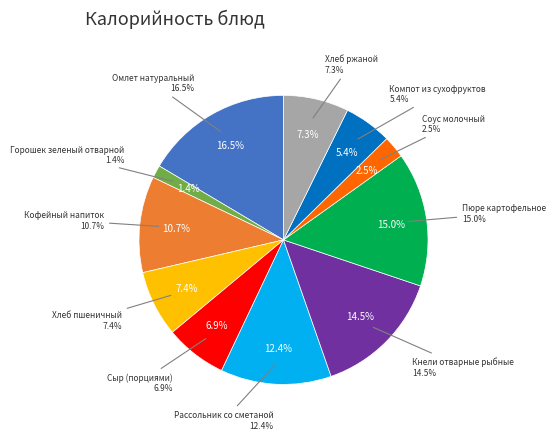

Is there any slice that represents more than half of the pie?

No